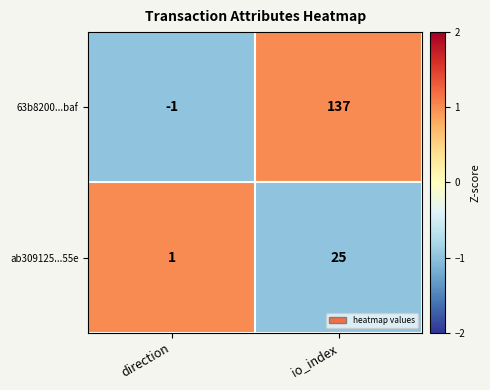

Reading left to right, transcribe all the data shown in this chart.

63b8200...baf: -1	137
ab309125...55e: 1	25